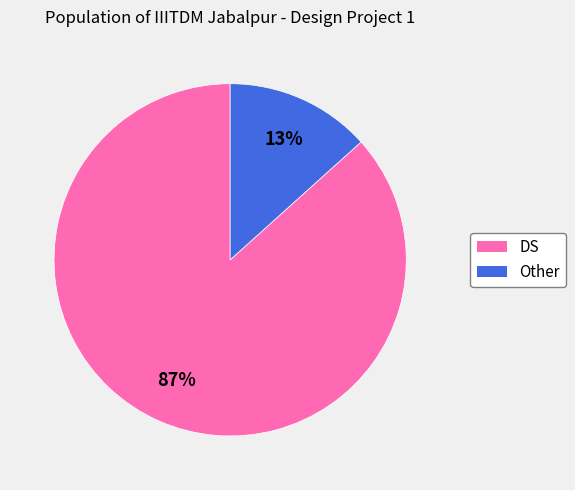

Which has a higher value, Other or DS?

DS